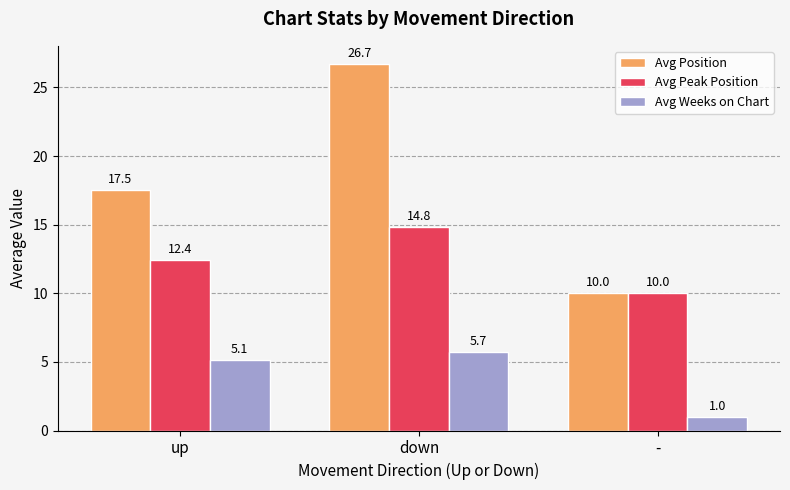

Rank the series at up from highest to lowest value.

Avg Position, Avg Peak Position, Avg Weeks on Chart